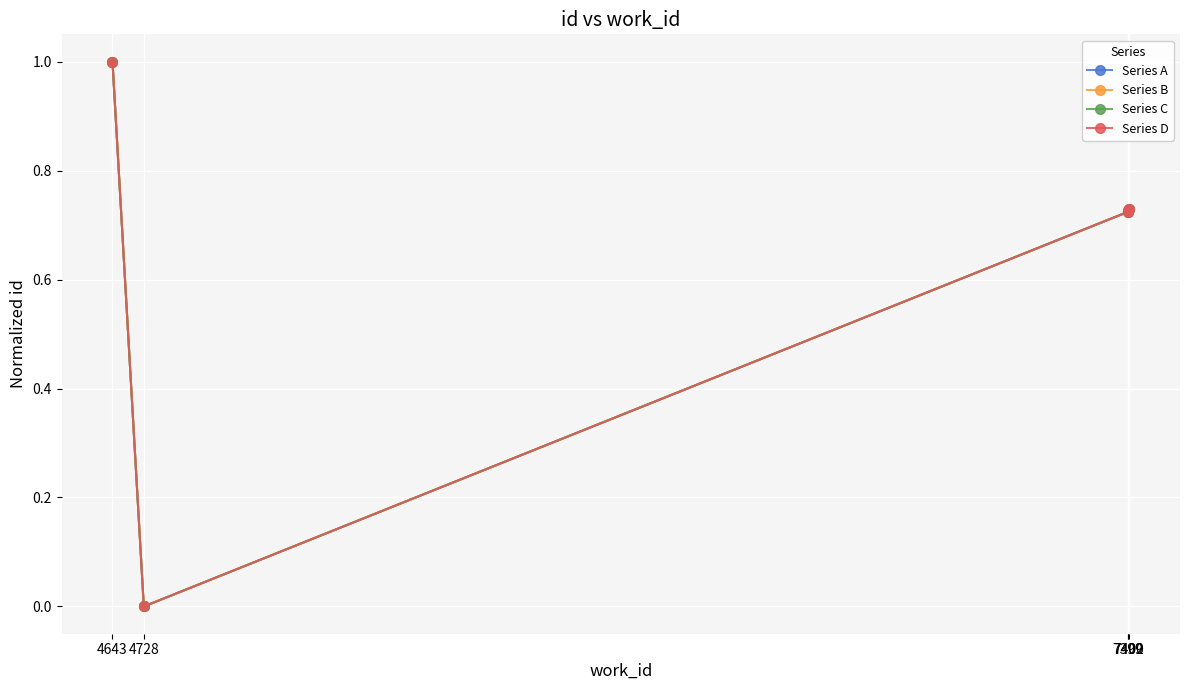

The Series C series shows 0.1 at 7400. True or false?

False